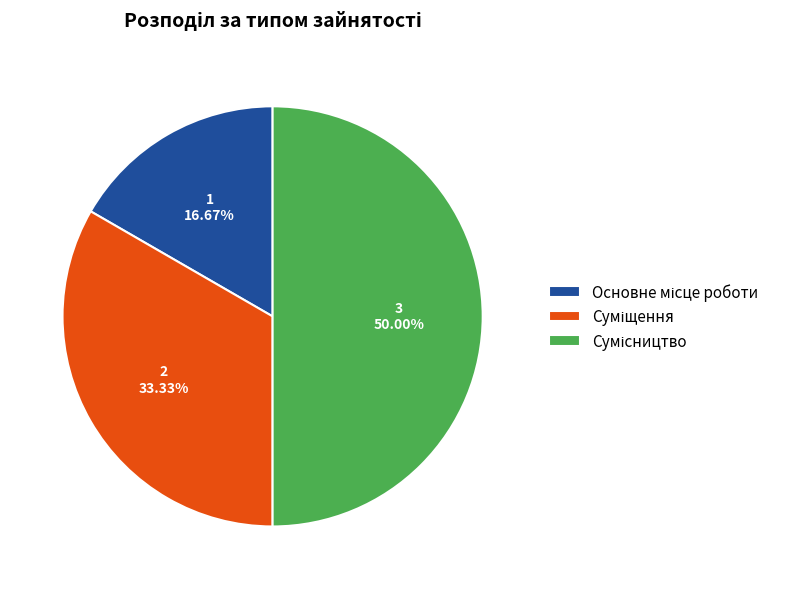

Does any single category account for the majority?

No